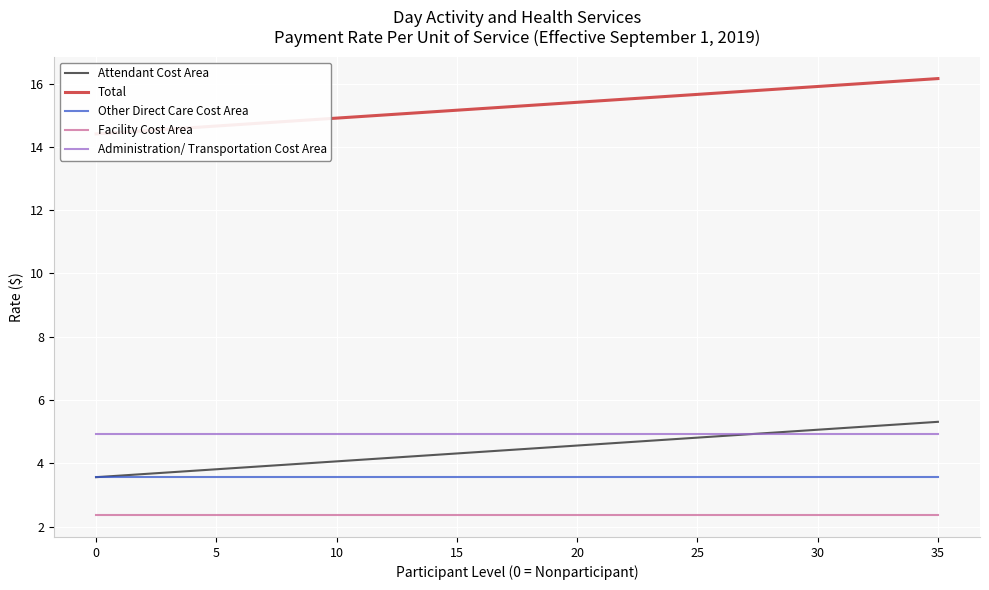

How many series are shown in this chart?

5